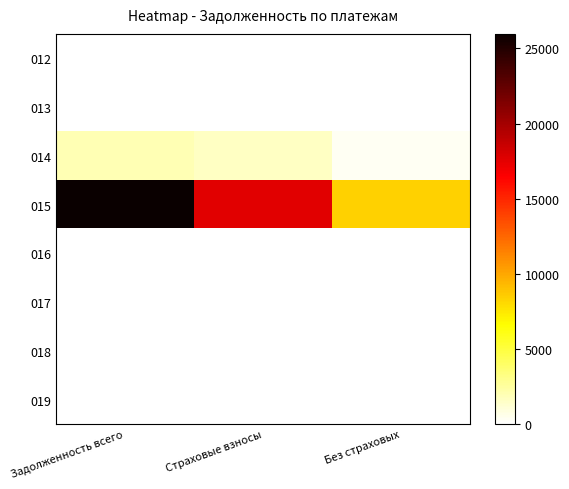

What is the spread (max minus min) of values at Задолженность всего?

25965.7